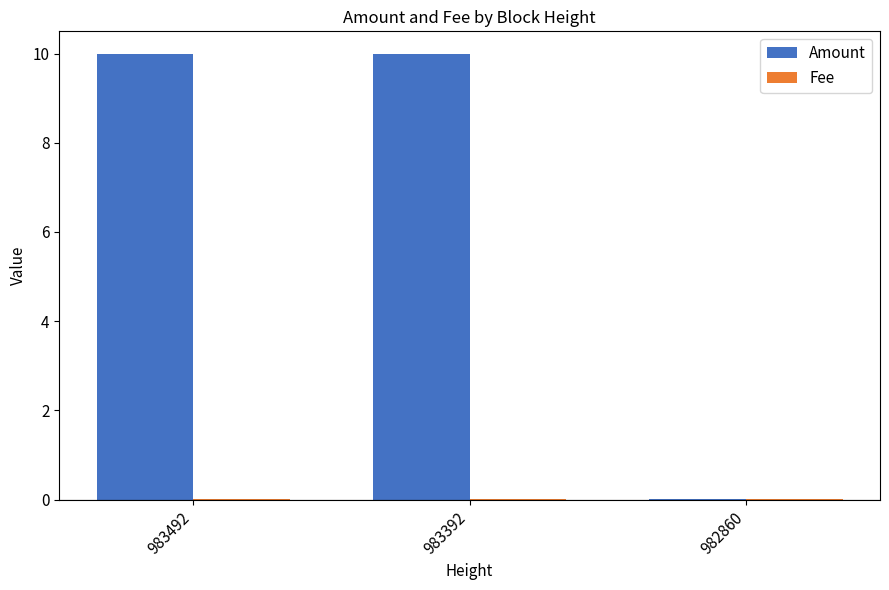

What is the highest value of the Amount series?

10.0